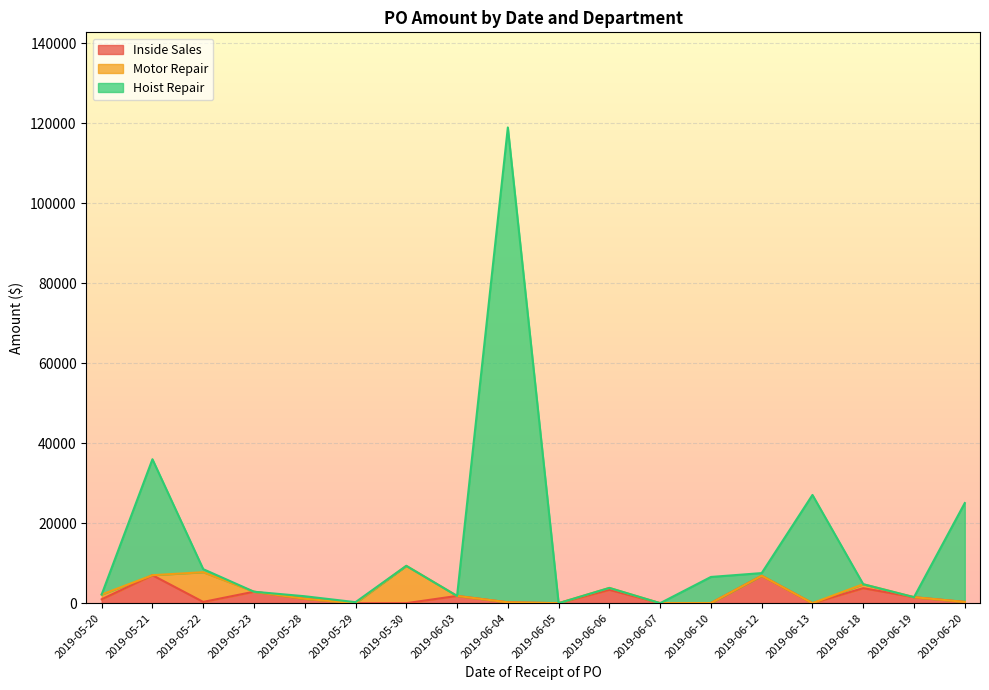

At which category does the chart reach its minimum across all series?

2019-05-29